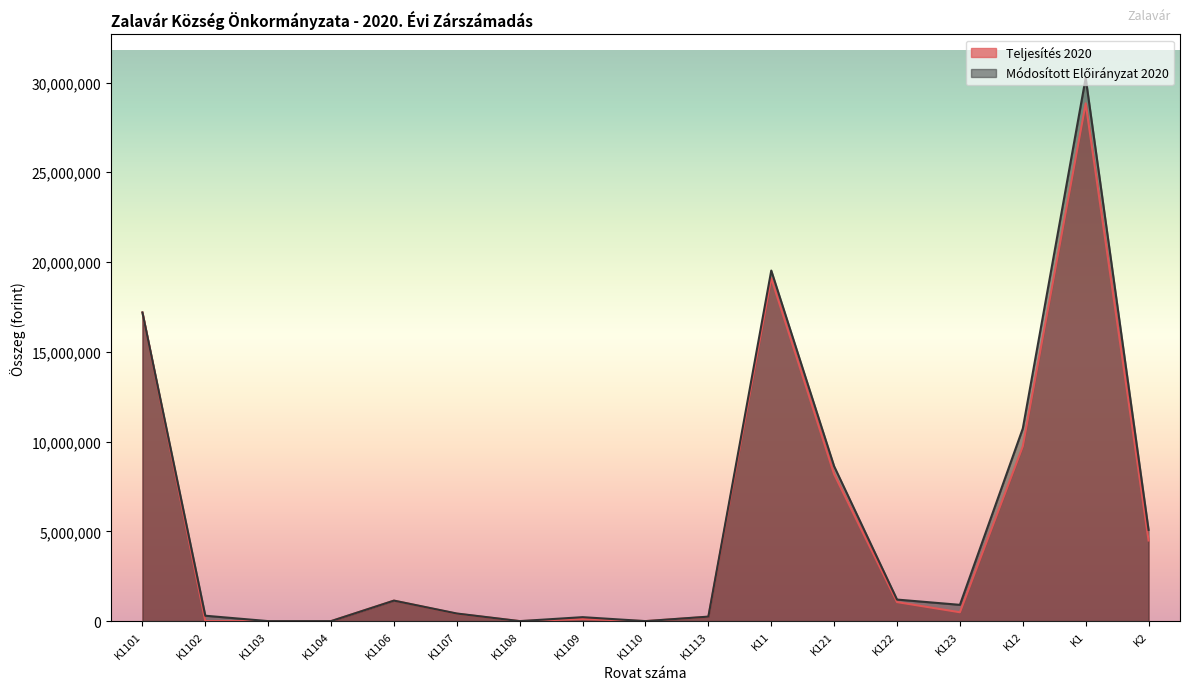

Reading right to left, list all the values displayed in this chart.

Teljesítés 2020: K2=4490614	K1=28837844	K12=9734958	K123=493097	K122=1059181	K121=8182680	K11=19102886	K1113=241637	K1110=0	K1109=115898	K1108=0	K1107=411666	K1106=1141500	K1104=0	K1103=0	K1102=0	K1101=17192185
Módosított Előirányzat 2020: K2=5082726	K1=30255042	K12=10728260	K123=906000	K122=1200000	K121=8622260	K11=19526782	K1113=250000	K1110=0	K1109=220000	K1108=0	K1107=423097	K1106=1141500	K1104=0	K1103=0	K1102=300000	K1101=17192185